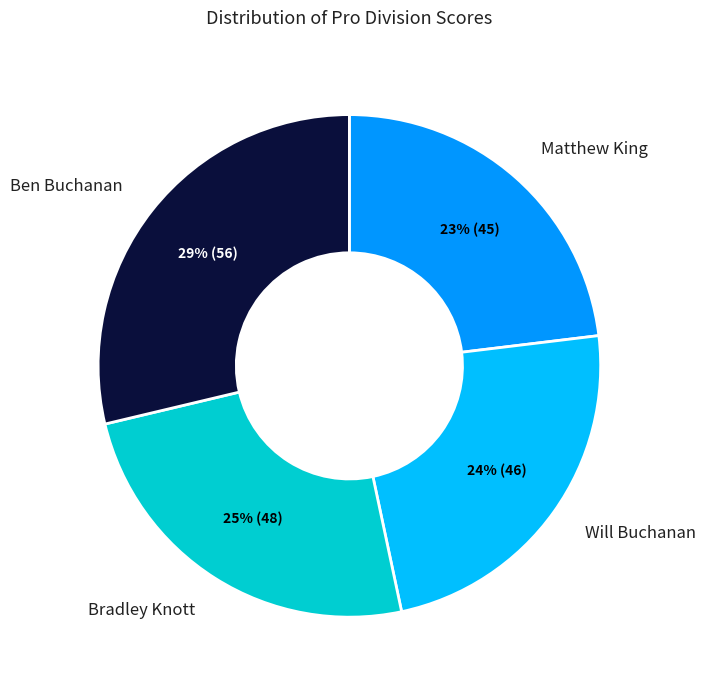

To the nearest percent, what portion does Ben Buchanan represent?

29%